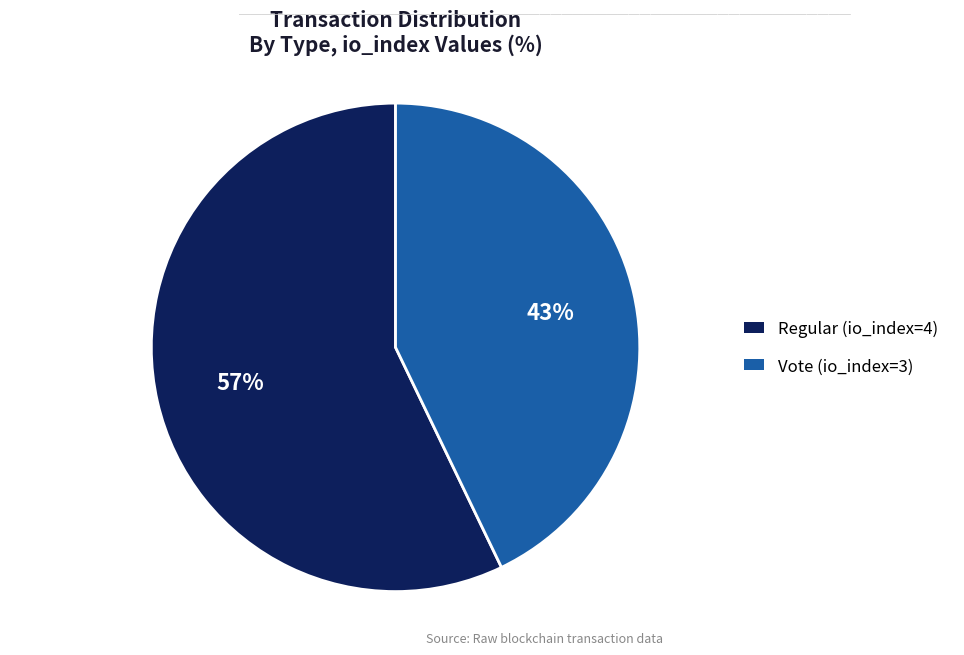

Is there any slice that represents more than half of the pie?

Yes